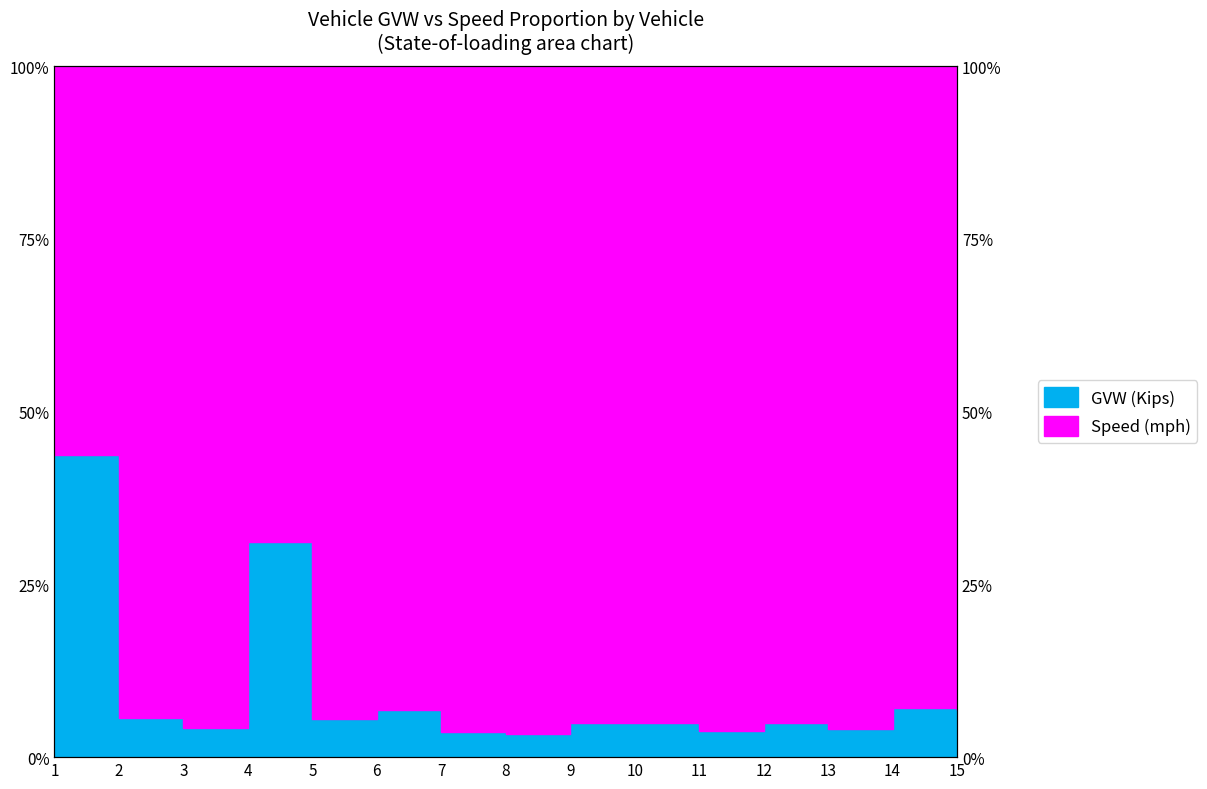

What is the difference between the values at 1 and 13?

39.6